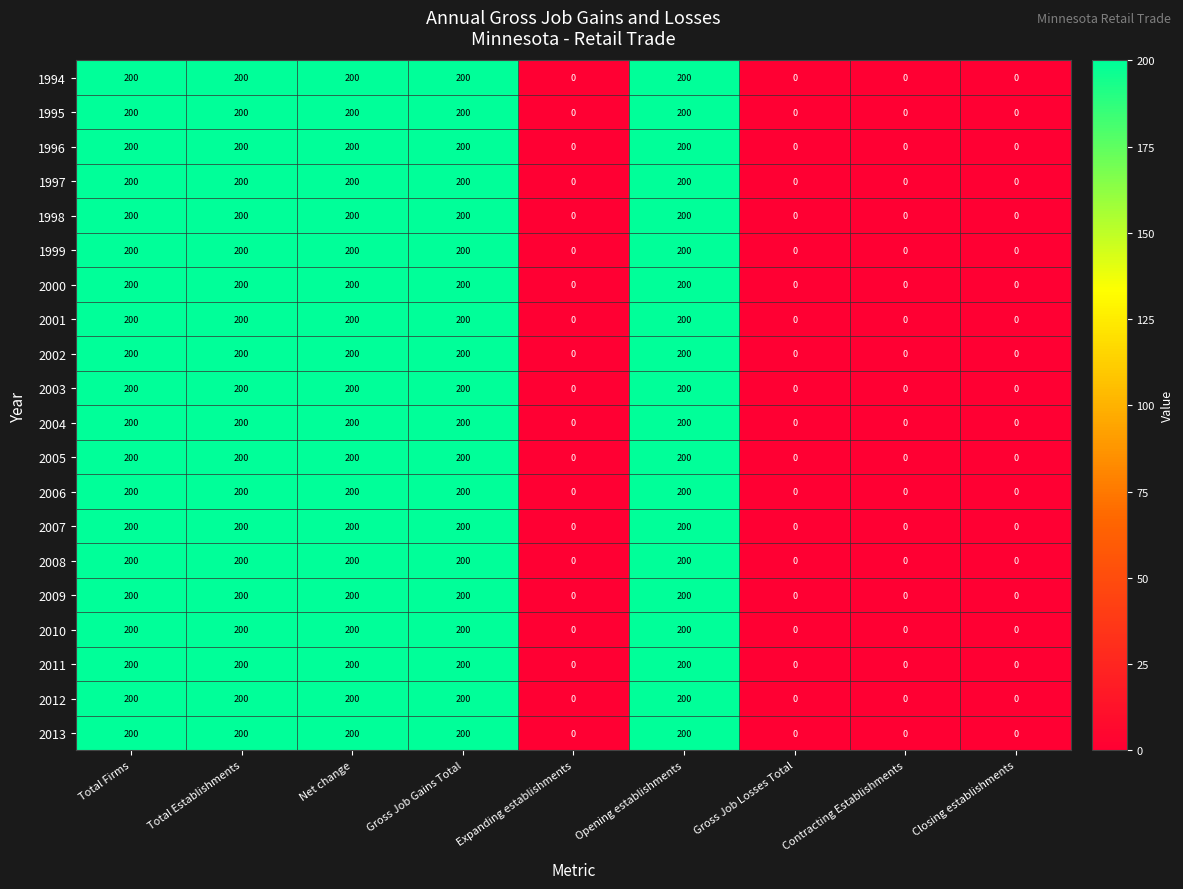

What is the sum of the 2007 values at Opening establishments and Gross Job Gains Total?

400